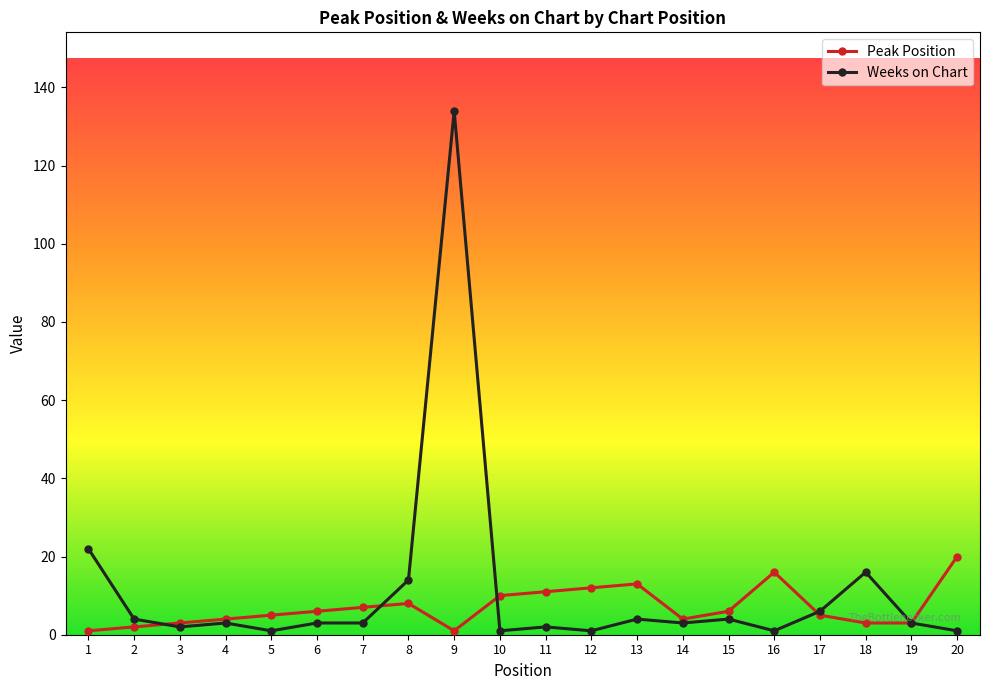

True or false: Weeks on Chart has more than 2 points higher than both neighbors.

True